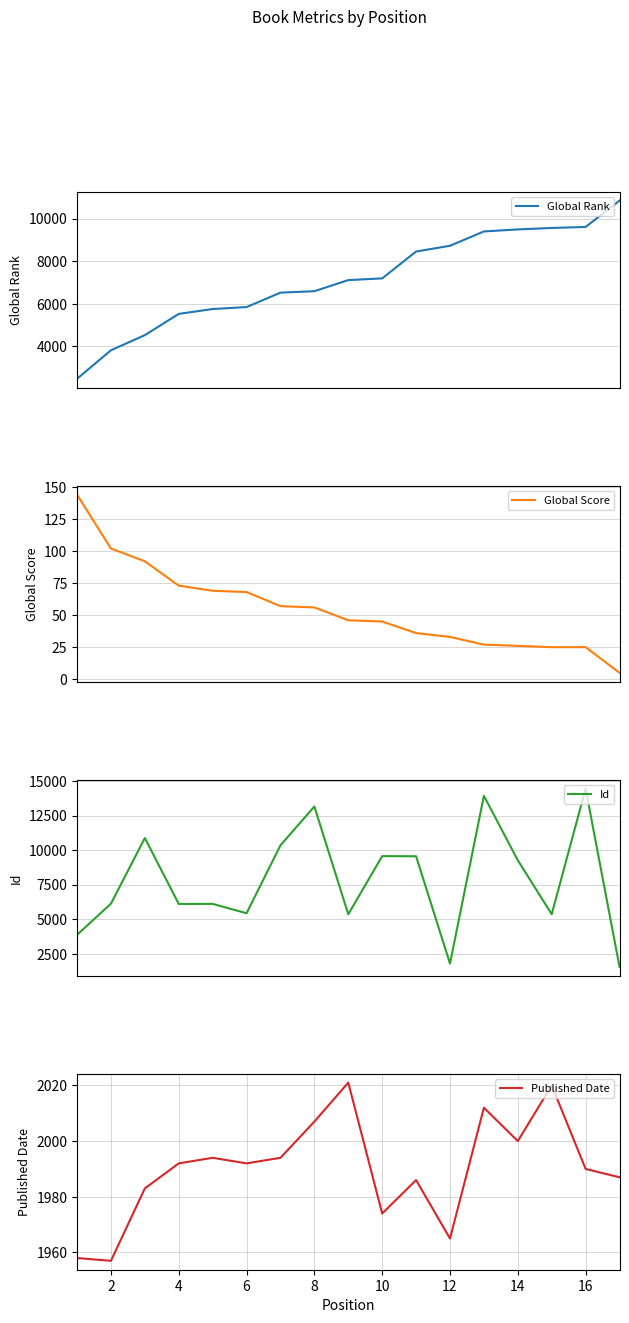

The value of Published Date at 14 is 3568. True or false?

False